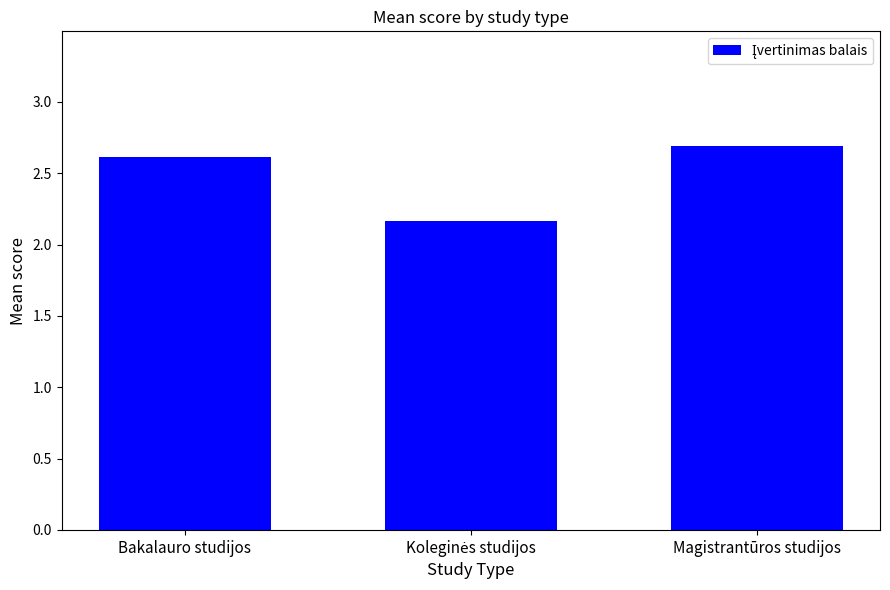

Count the values in the range 2 to 3.

3